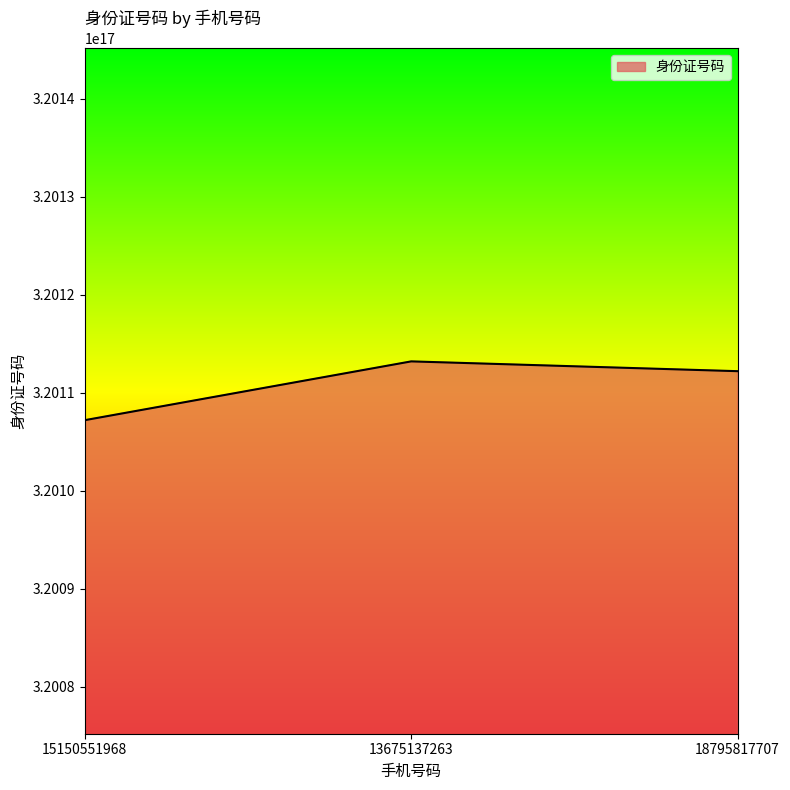

Count the number of values greater than 320112199208051264.

1